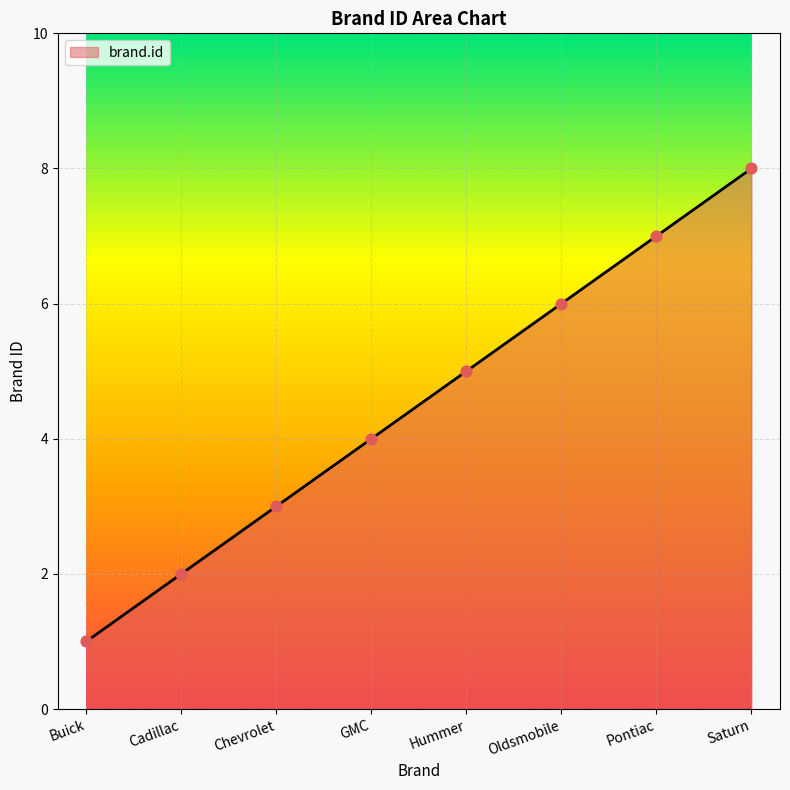

Which has a higher value, Oldsmobile or Hummer?

Oldsmobile